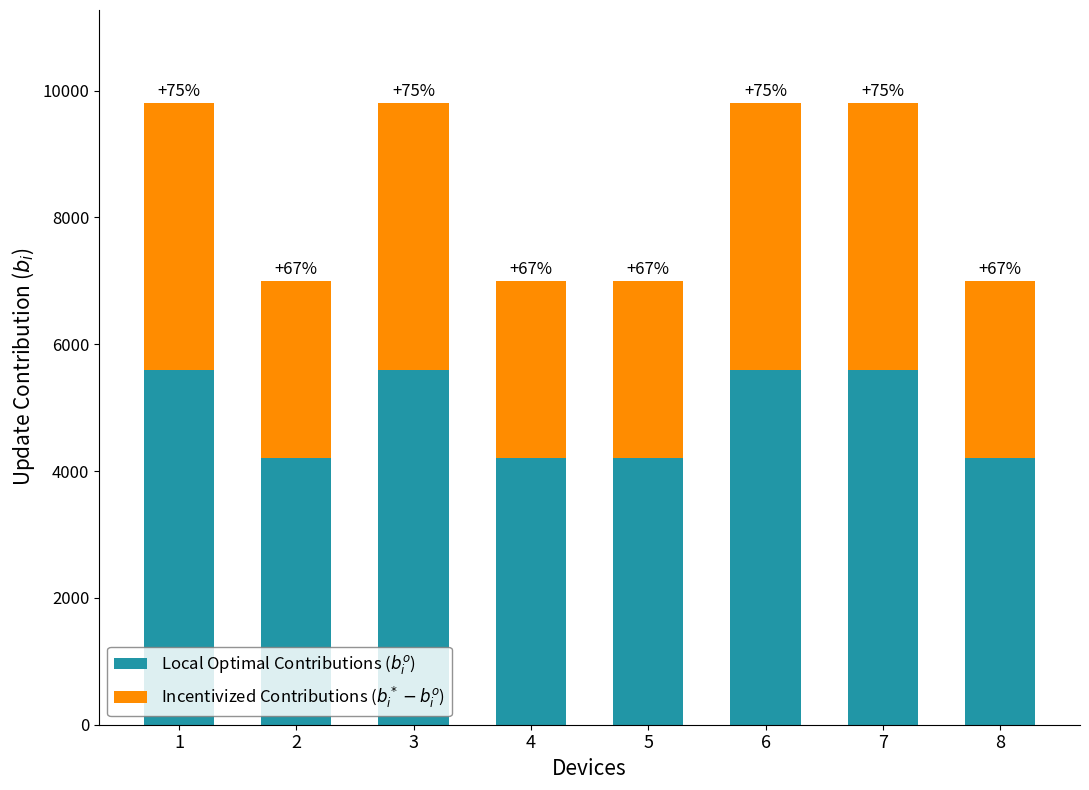

Are the bars horizontal?

No